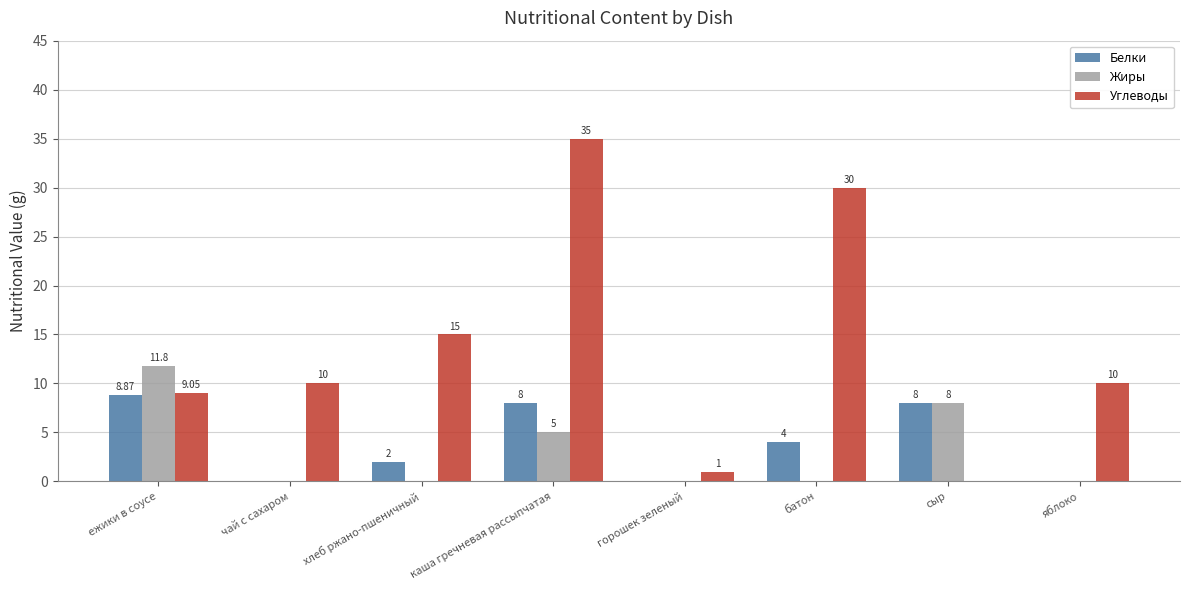

Which category has the highest value in the Углеводы series?

каша гречневая рассыпчатая